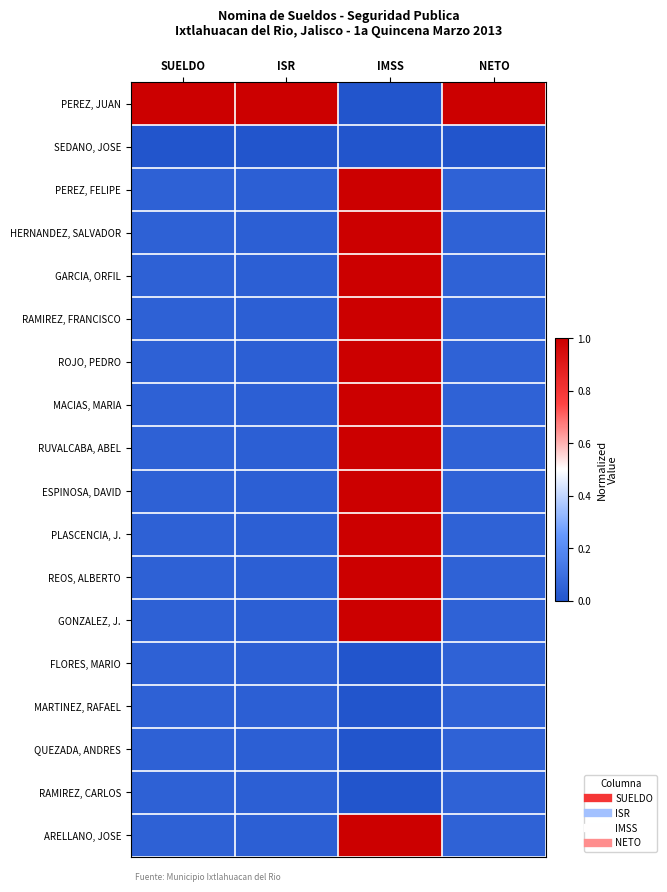

Which category has the lowest value across all series?

IMSS